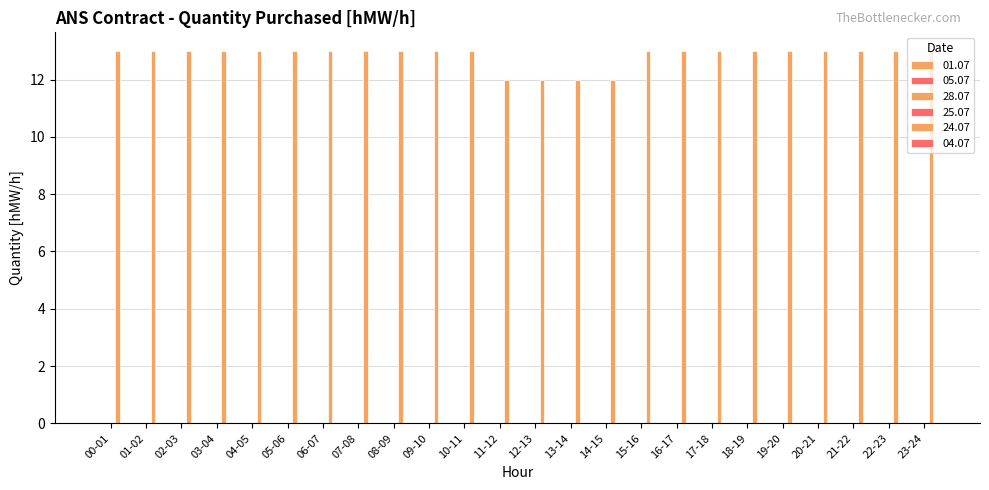

Reading left to right, list all the values displayed in this chart.

01.07: 00-01=0	01-02=0	02-03=0	03-04=0	04-05=0	05-06=0	06-07=0	07-08=0	08-09=0	09-10=0	10-11=0	11-12=0	12-13=0	13-14=0	14-15=0	15-16=0	16-17=0	17-18=0	18-19=0	19-20=0	20-21=0	21-22=0	22-23=0	23-24=0
05.07: 00-01=0	01-02=0	02-03=0	03-04=0	04-05=0	05-06=0	06-07=0	07-08=0	08-09=0	09-10=0	10-11=0	11-12=0	12-13=0	13-14=0	14-15=0	15-16=0	16-17=0	17-18=0	18-19=0	19-20=0	20-21=0	21-22=0	22-23=0	23-24=0
28.07: 00-01=0	01-02=0	02-03=0	03-04=0	04-05=0	05-06=0	06-07=0	07-08=0	08-09=0	09-10=0	10-11=0	11-12=0	12-13=0	13-14=0	14-15=0	15-16=0	16-17=0	17-18=0	18-19=0	19-20=0	20-21=0	21-22=0	22-23=0	23-24=0
25.07: 00-01=0	01-02=0	02-03=0	03-04=0	04-05=0	05-06=0	06-07=0	07-08=0	08-09=0	09-10=0	10-11=0	11-12=0	12-13=0	13-14=0	14-15=0	15-16=0	16-17=0	17-18=0	18-19=0	19-20=0	20-21=0	21-22=0	22-23=0	23-24=0
24.07: 00-01=13	01-02=13	02-03=13	03-04=13	04-05=13	05-06=13	06-07=13	07-08=13	08-09=13	09-10=13	10-11=13	11-12=12	12-13=12	13-14=12	14-15=12	15-16=13	16-17=13	17-18=13	18-19=13	19-20=13	20-21=13	21-22=13	22-23=13	23-24=13
04.07: 00-01=0	01-02=0	02-03=0	03-04=0	04-05=0	05-06=0	06-07=0	07-08=0	08-09=0	09-10=0	10-11=0	11-12=0	12-13=0	13-14=0	14-15=0	15-16=0	16-17=0	17-18=0	18-19=0	19-20=0	20-21=0	21-22=0	22-23=0	23-24=0